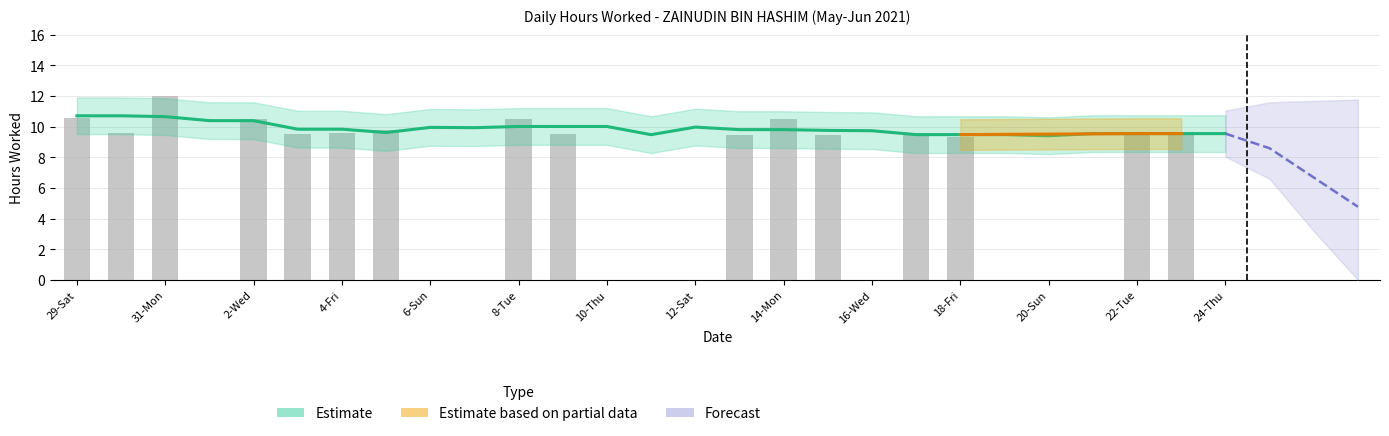

Between 31-Mon and 12-Sat, which is larger?

31-Mon